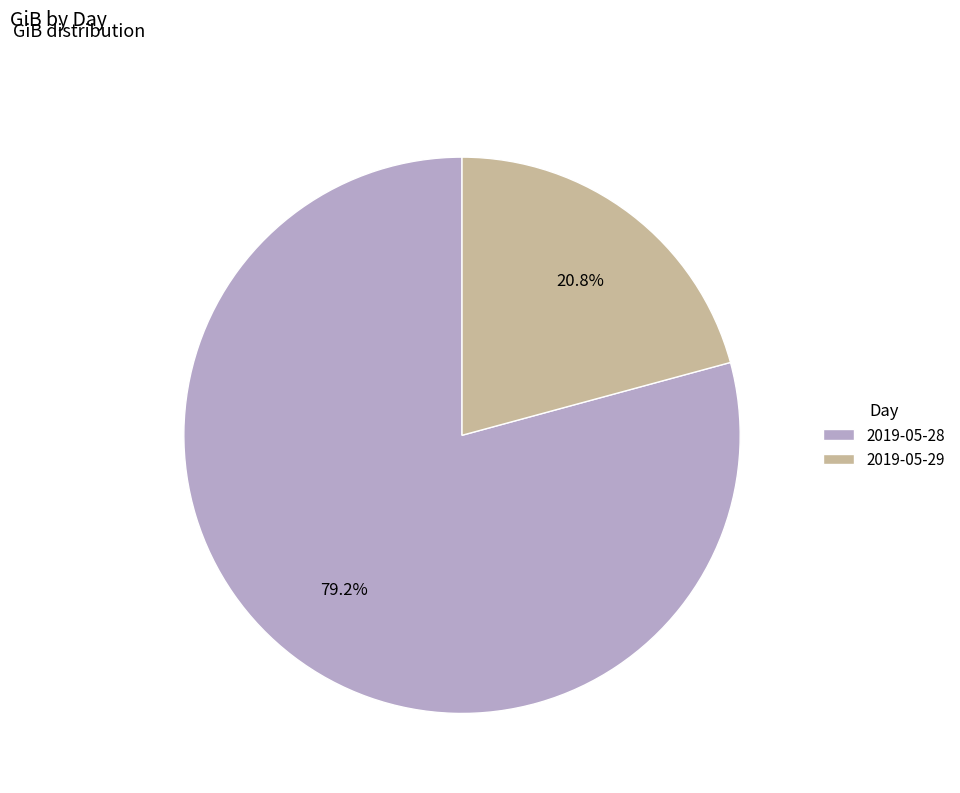

Count the number of slices in the pie.

2